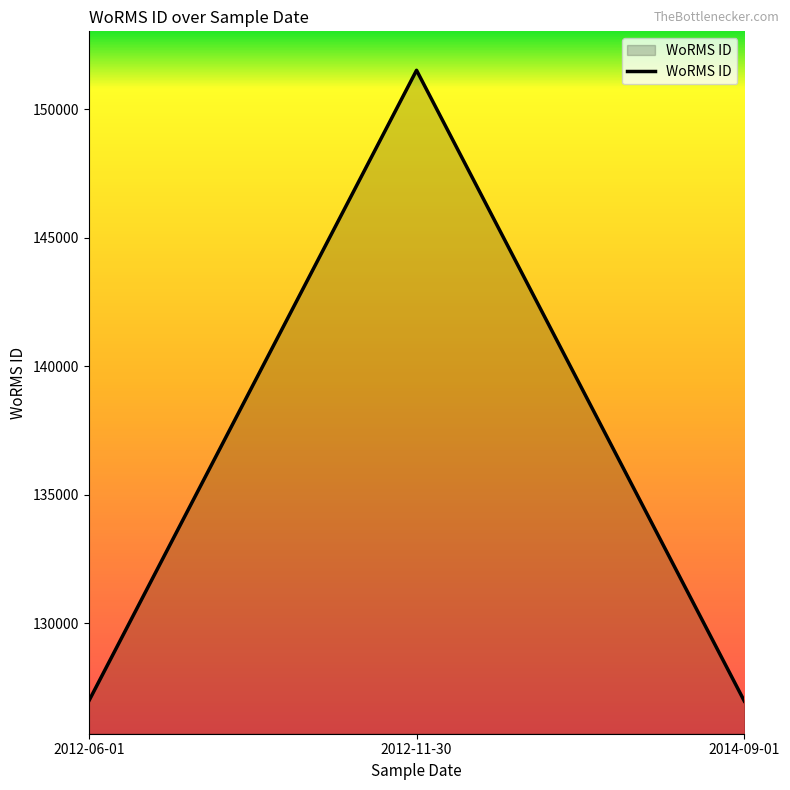

What position from the left is 2012-11-30?

2